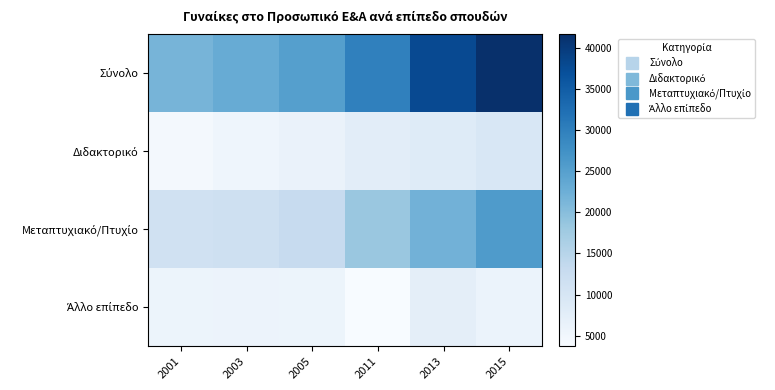

What is the difference between the highest and lowest values at 2011?

26090